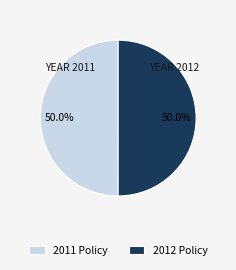

Is the sum of 2012 Policy and 2011 Policy greater than half?

Yes